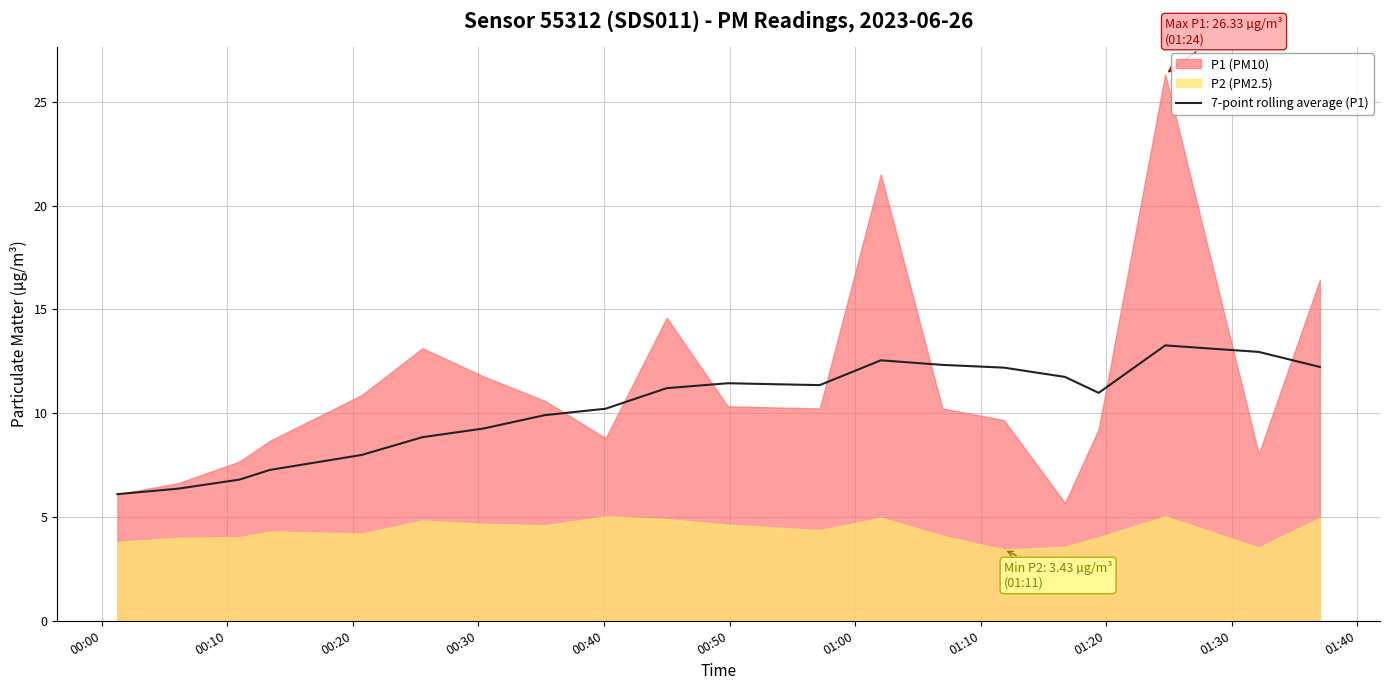

The value at 00:00 is 9.0. True or false?

False